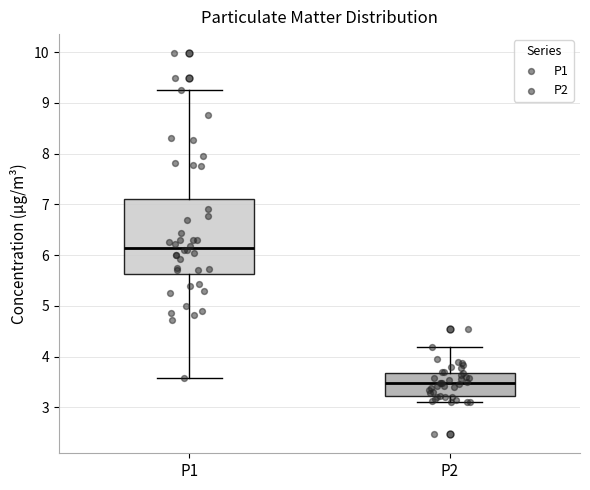

Which box has the lowest median line?

P2